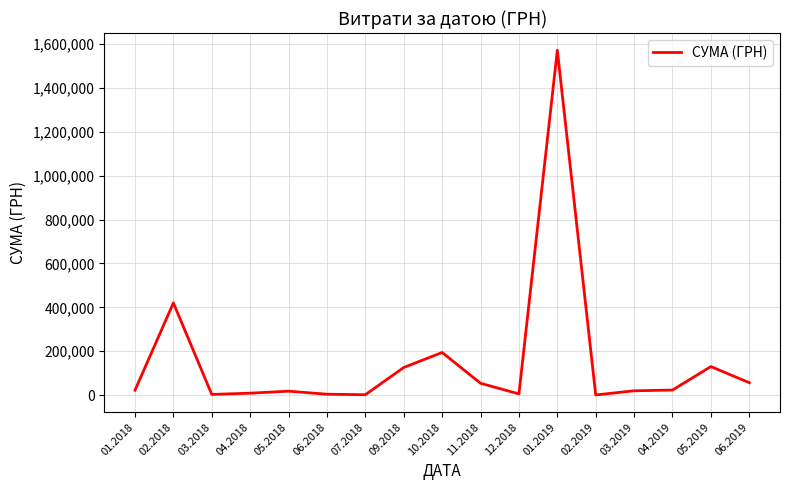

The value at 02.2018 is 688771.6. True or false?

False